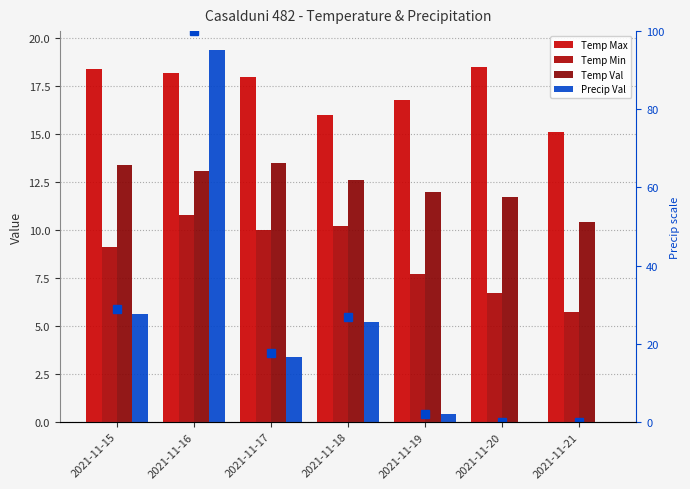

Between 2021-11-15 and 2021-11-19, which series saw the biggest shift?

Precip (norm)